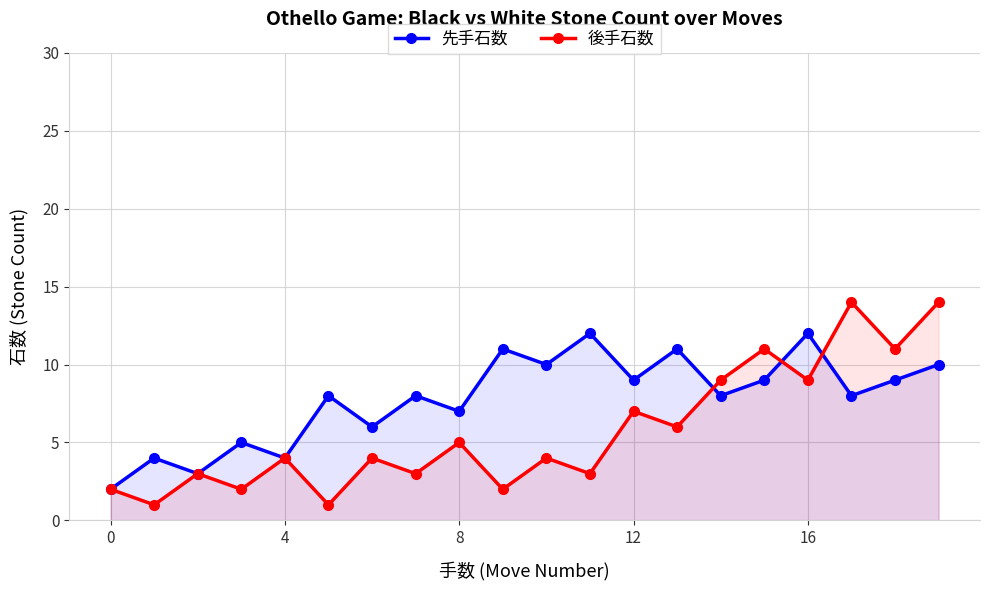

In 先手石数, how many points are higher than both neighbors (excluding endpoints)?

8